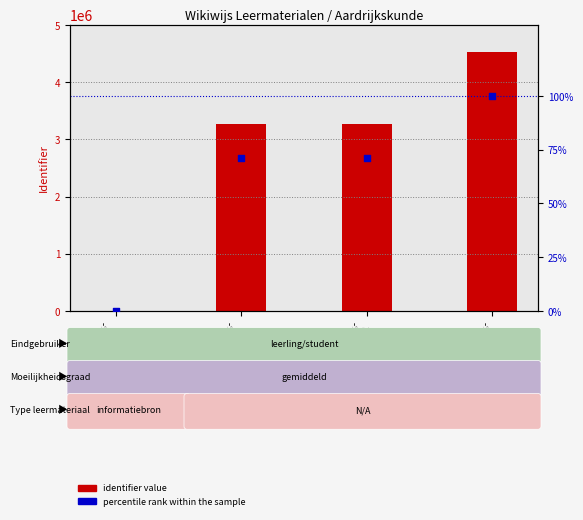

At how many categories does at least one series exceed 3994582?

1